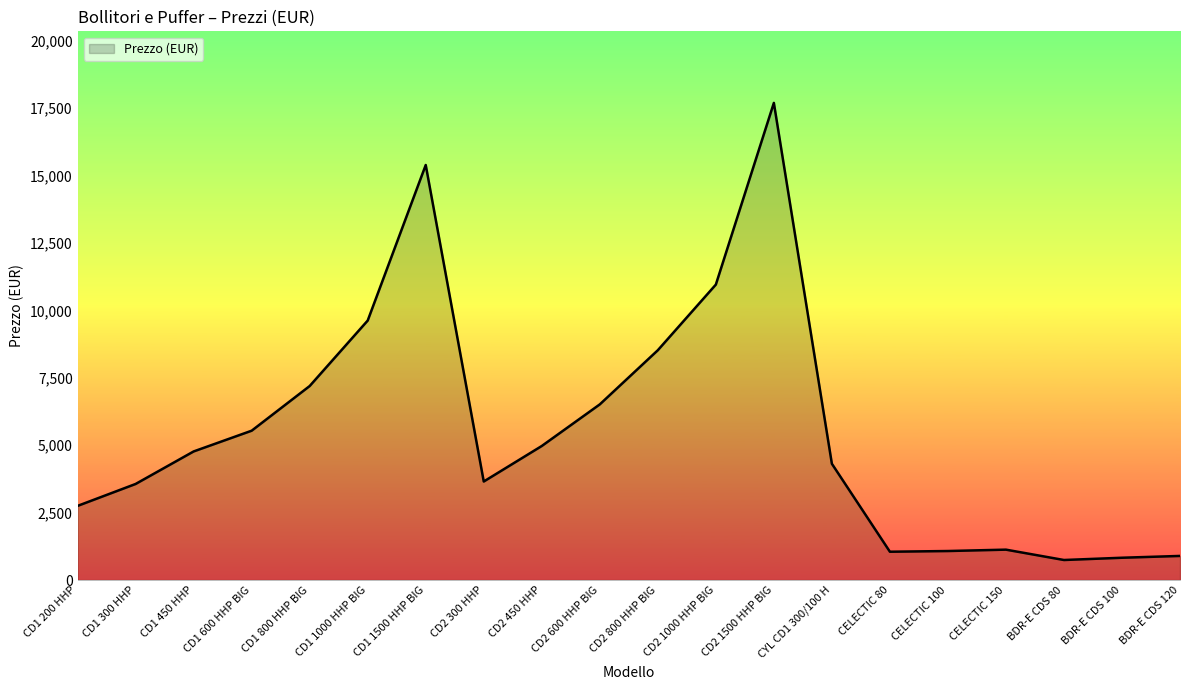

What is the difference between the maximum and minimum values?

16951